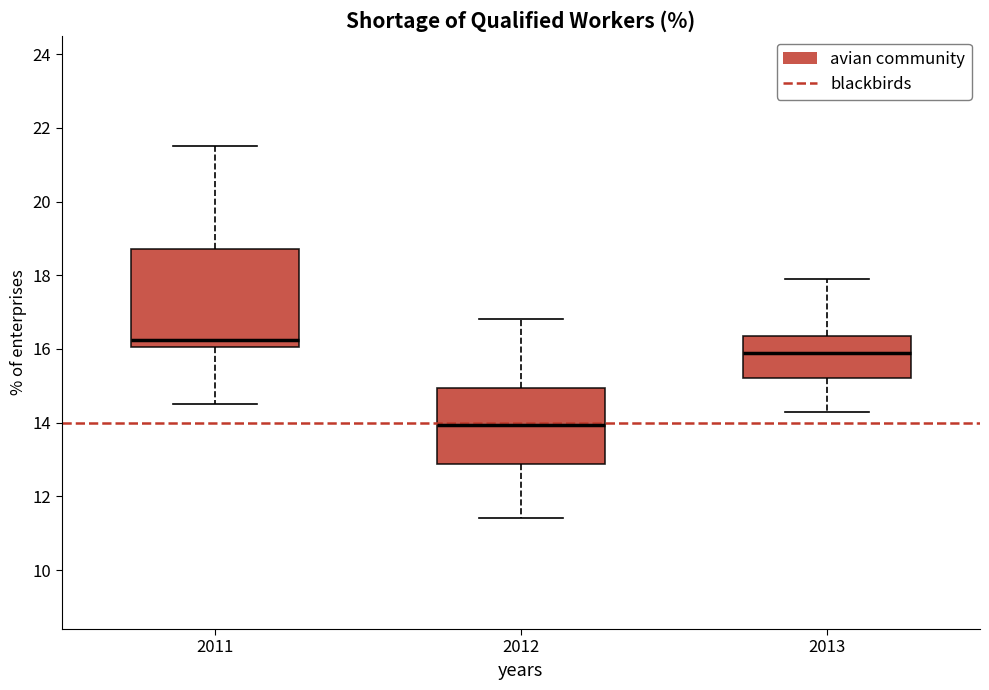

Where does the median line of the box at x = 2011 sit on the y-axis? The values are not printed on the chart, so give them approximately, as read against the axis.

16.2